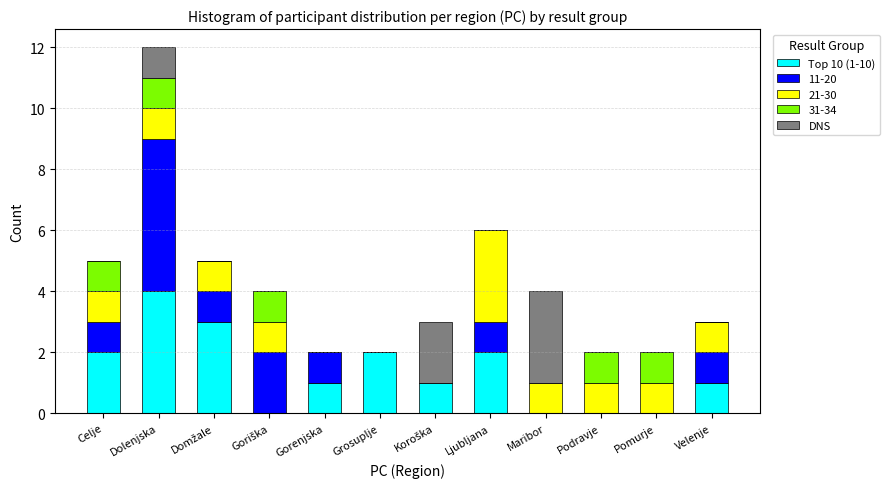

Which category has the highest value in the Top 10 (1-10) series?

Dolenjska